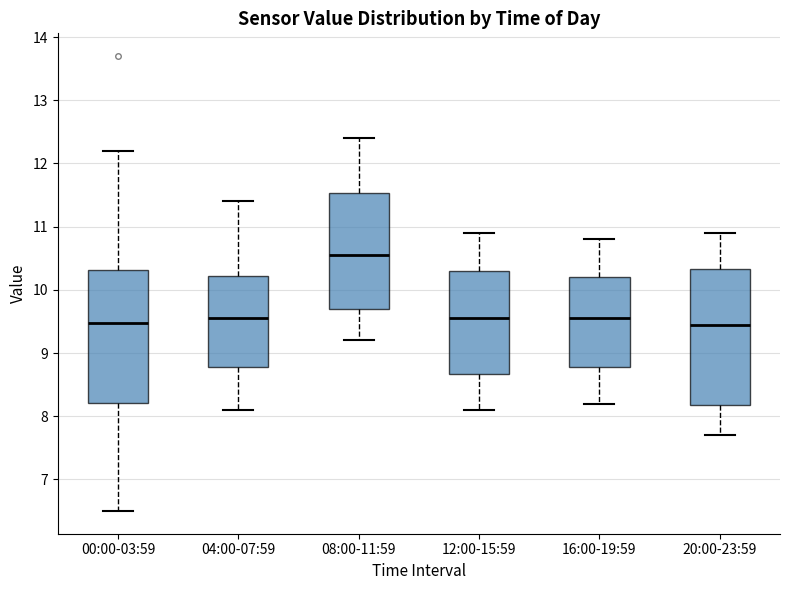

Reading left to right, transcribe this box plot: for each box, give where its median line is, the range the box spans, and where its two whiskers end, as read against the y-axis. The values are not printed on the chart, so give them approximately, as read against the axis.

00:00-03:59: median 9.5, box 8.2 to 10.3, whiskers 6.5 to 12.2
04:00-07:59: median 9.6, box 8.8 to 10.2, whiskers 8.1 to 11.4
08:00-11:59: median 10.6, box 9.7 to 11.5, whiskers 9.2 to 12.4
12:00-15:59: median 9.6, box 8.7 to 10.3, whiskers 8.1 to 10.9
16:00-19:59: median 9.6, box 8.8 to 10.2, whiskers 8.2 to 10.8
20:00-23:59: median 9.5, box 8.2 to 10.3, whiskers 7.7 to 10.9